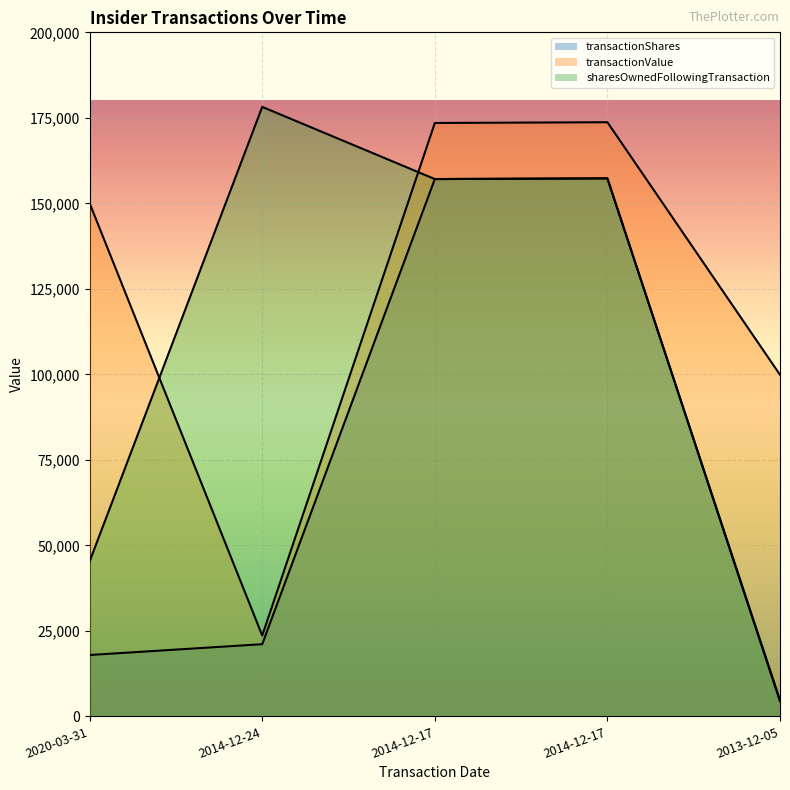

What is the highest value of the sharesOwnedFollowingTransaction series?

178200